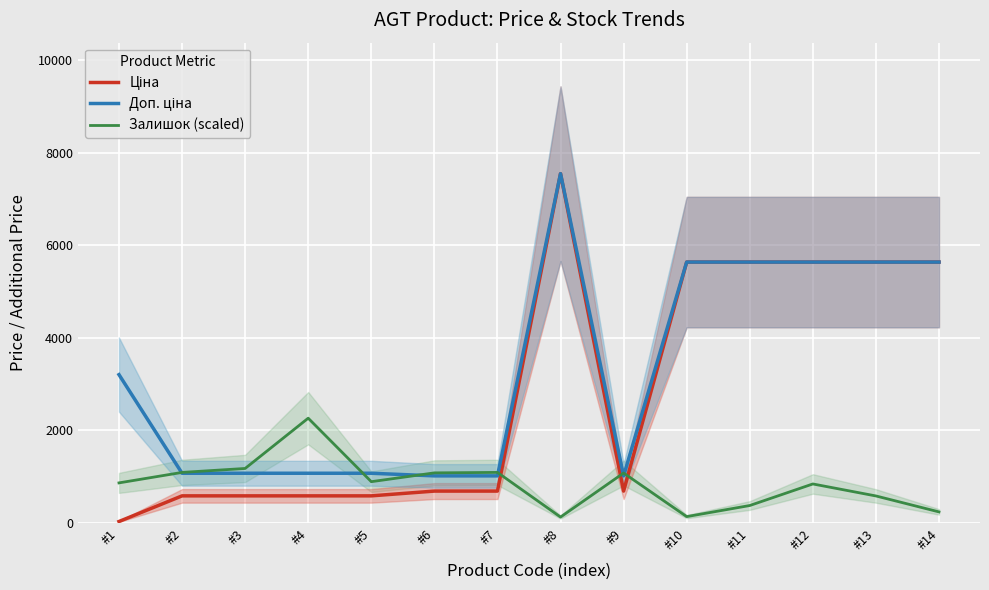

Which series ends up on top after the final intersection of Залишок (scaled) and Ціна?

Ціна